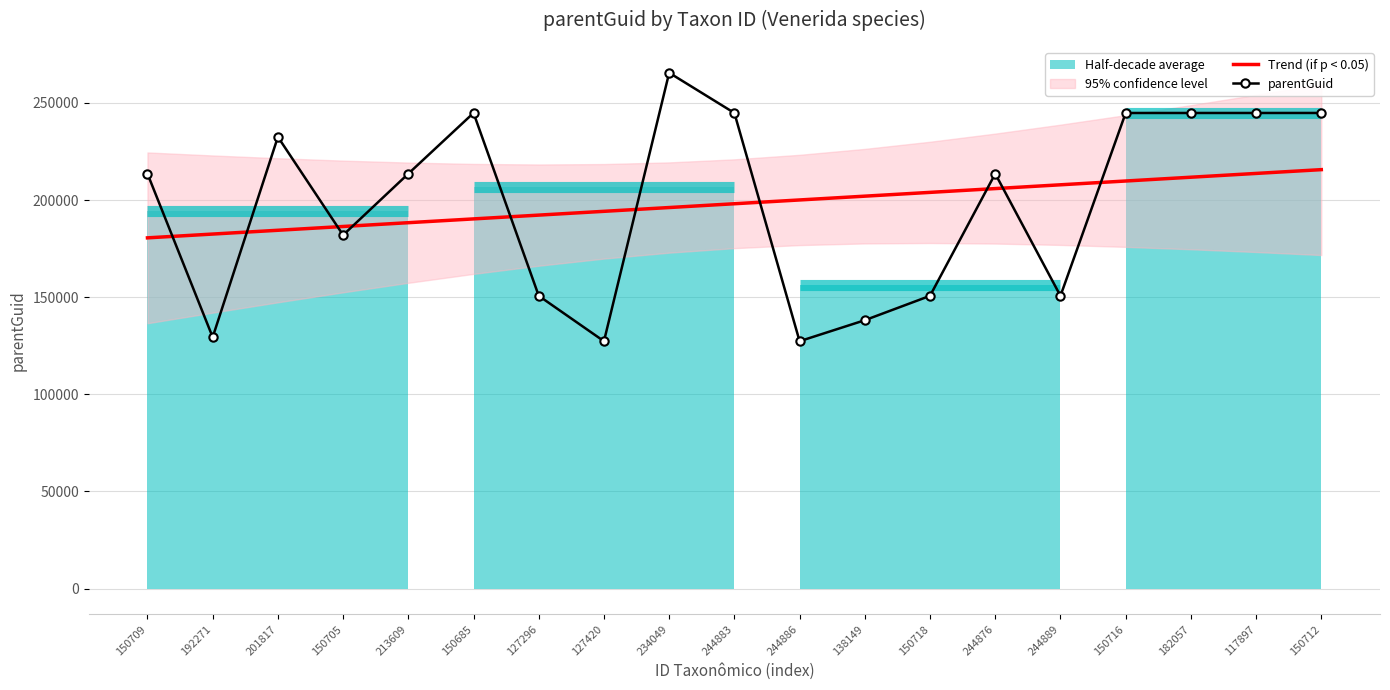

What is the label of the 3rd point from the left?

201817